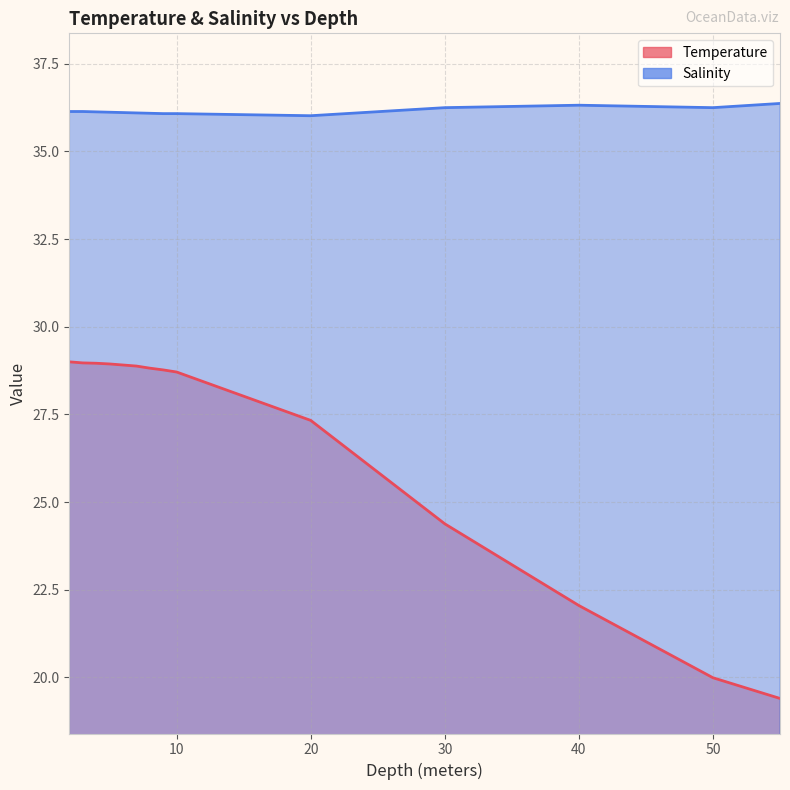

Count the number of categories in the chart.

14